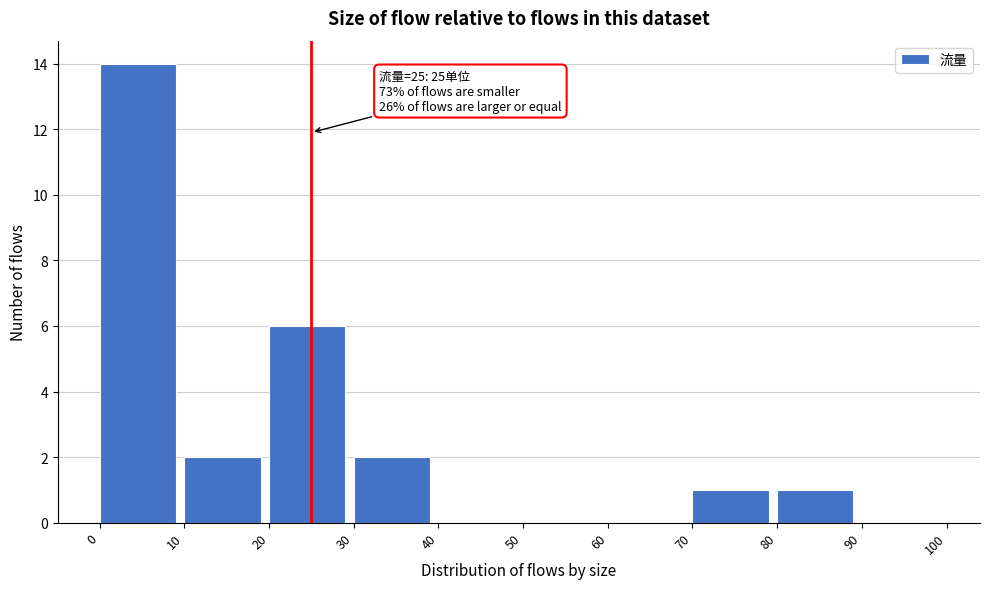

Which range on the x-axis has the tallest bar?

0 to 10